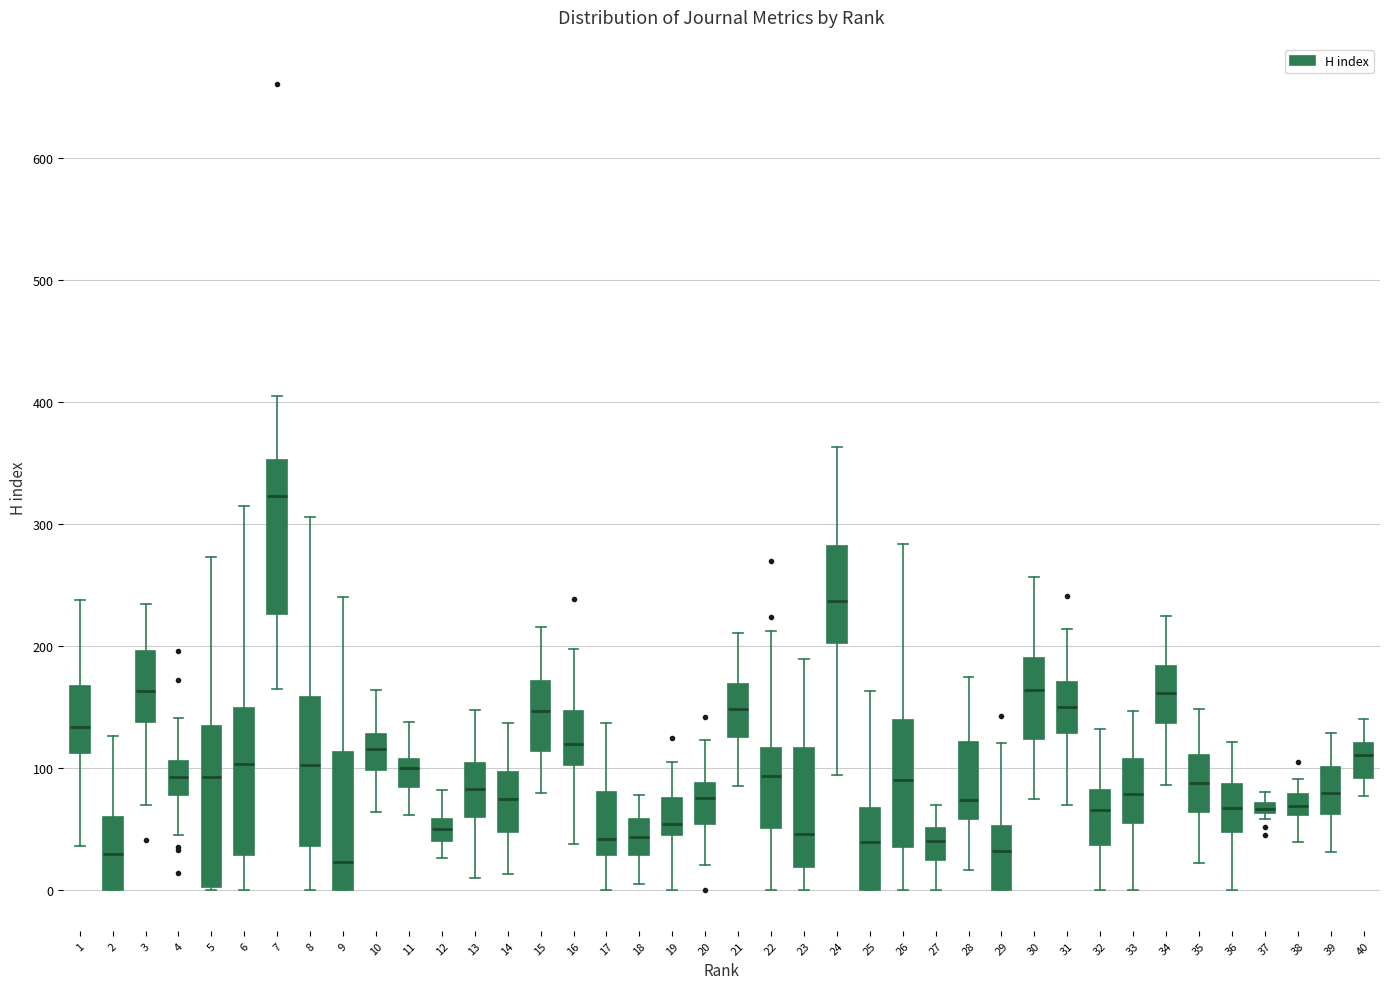

Where is the upper edge of the box at x = 20 on the y-axis? The values are not printed on the chart, so give them approximately, as read against the axis.

90